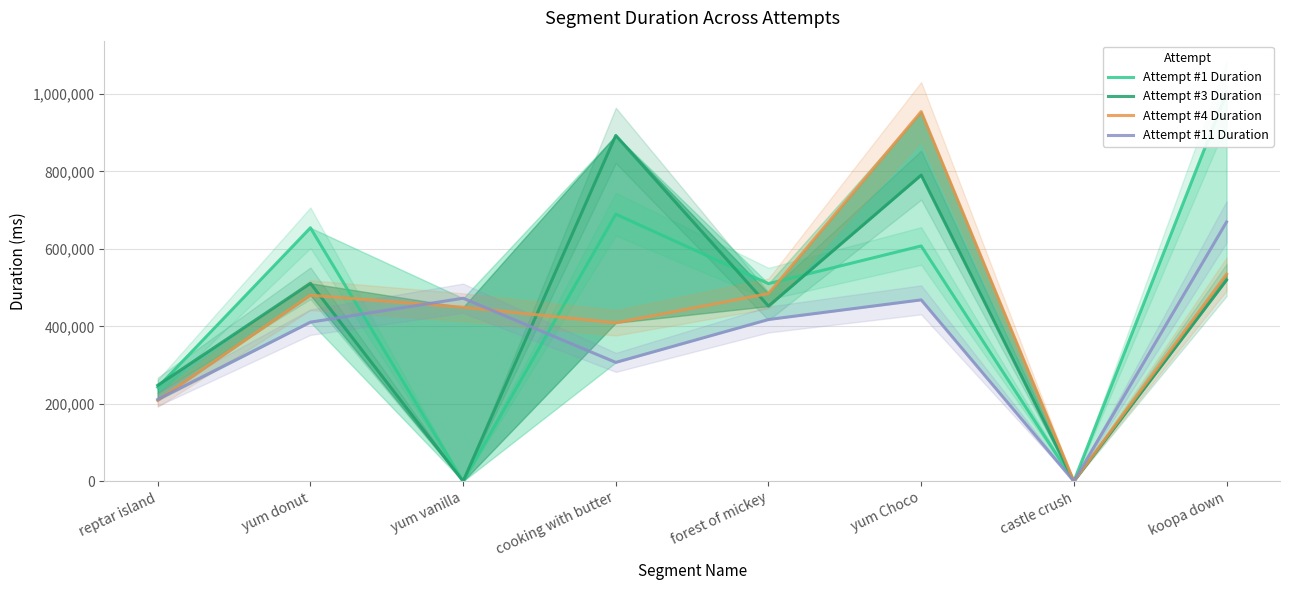

True or false: Attempt #4 Duration has a value of 409145 at cooking with butter.

True